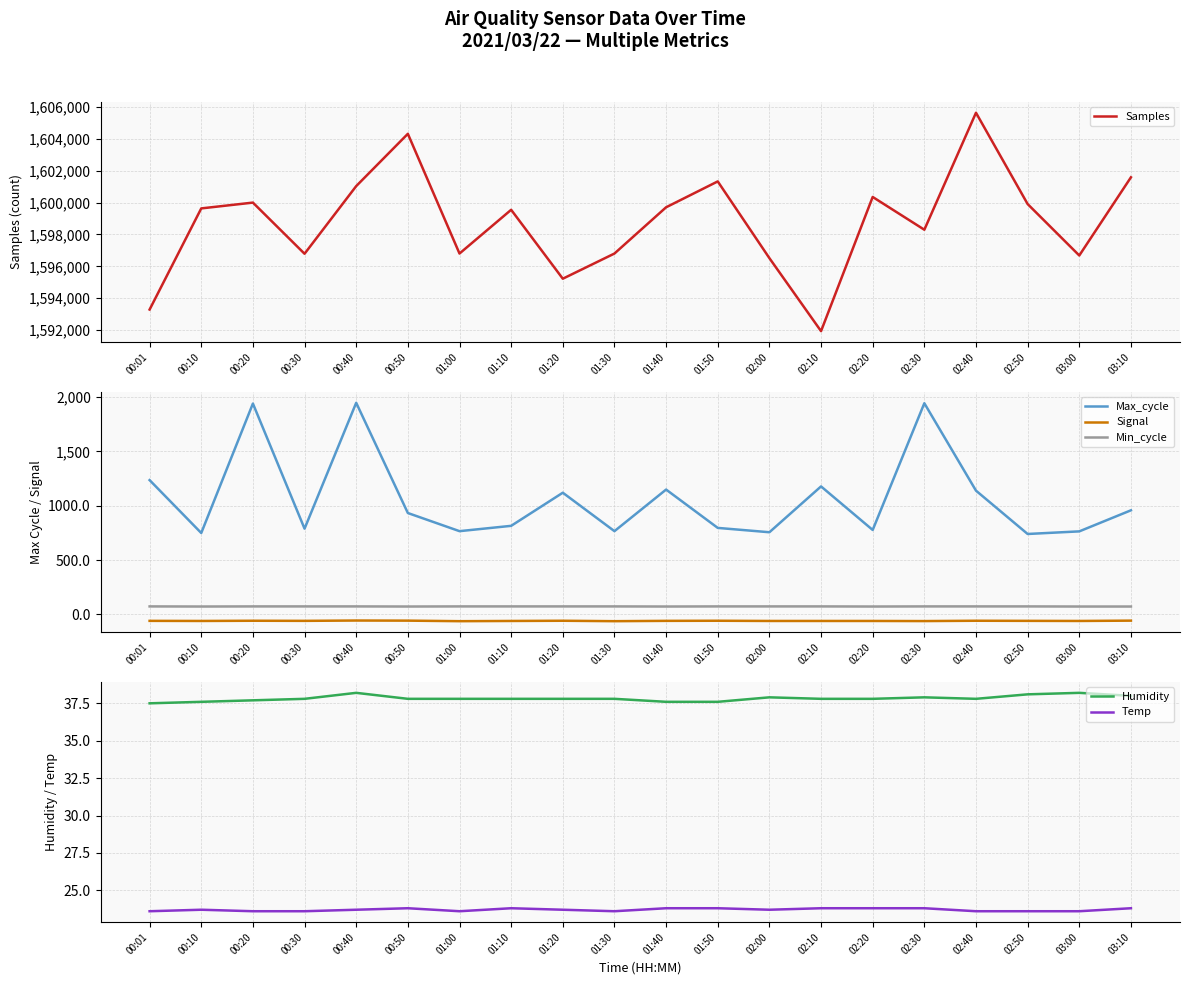

Reading left to right, list all the values displayed in this chart.

Samples: 1593290.0	1599630.0	1599994.0	1596787.0	1601028.0	1604306.0	1596801.0	1599543.0	1595223.0	1596801.0	1599700.0	1601322.0	1596513.0	1591937.0	1600347.0	1598294.0	1605626.0	1599903.0	1596679.0	1601579.0
Max_cycle: 1236.0	749.0	1941.0	789.0	1948.0	933.0	766.0	815.0	1120.0	766.0	1149.0	796.0	756.0	1178.0	777.0	1944.0	1139.0	740.0	764.0	958.0
Signal: -60.0	-61.0	-59.0	-60.0	-57.0	-58.0	-63.0	-61.0	-59.0	-63.0	-60.0	-59.0	-61.0	-61.0	-61.0	-62.0	-59.0	-60.0	-61.0	-58.0
Min_cycle: 73.0	72.0	73.0	73.0	73.0	72.0	73.0	73.0	73.0	73.0	72.0	73.0	73.0	73.0	72.0	73.0	73.0	73.0	72.0	72.0
Humidity: 37.5	37.6	37.7	37.8	38.2	37.8	37.8	37.8	37.8	37.8	37.6	37.6	37.9	37.8	37.8	37.9	37.8	38.1	38.2	38.0
Temp: 23.6	23.7	23.6	23.6	23.7	23.8	23.6	23.8	23.7	23.6	23.8	23.8	23.7	23.8	23.8	23.8	23.6	23.6	23.6	23.8